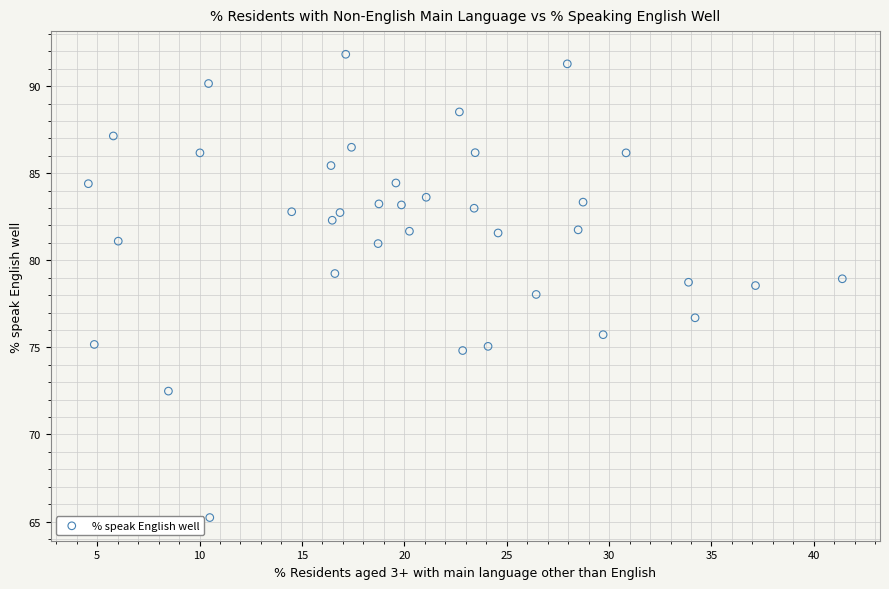

What is the range of Y values (max minus min)?

26.6